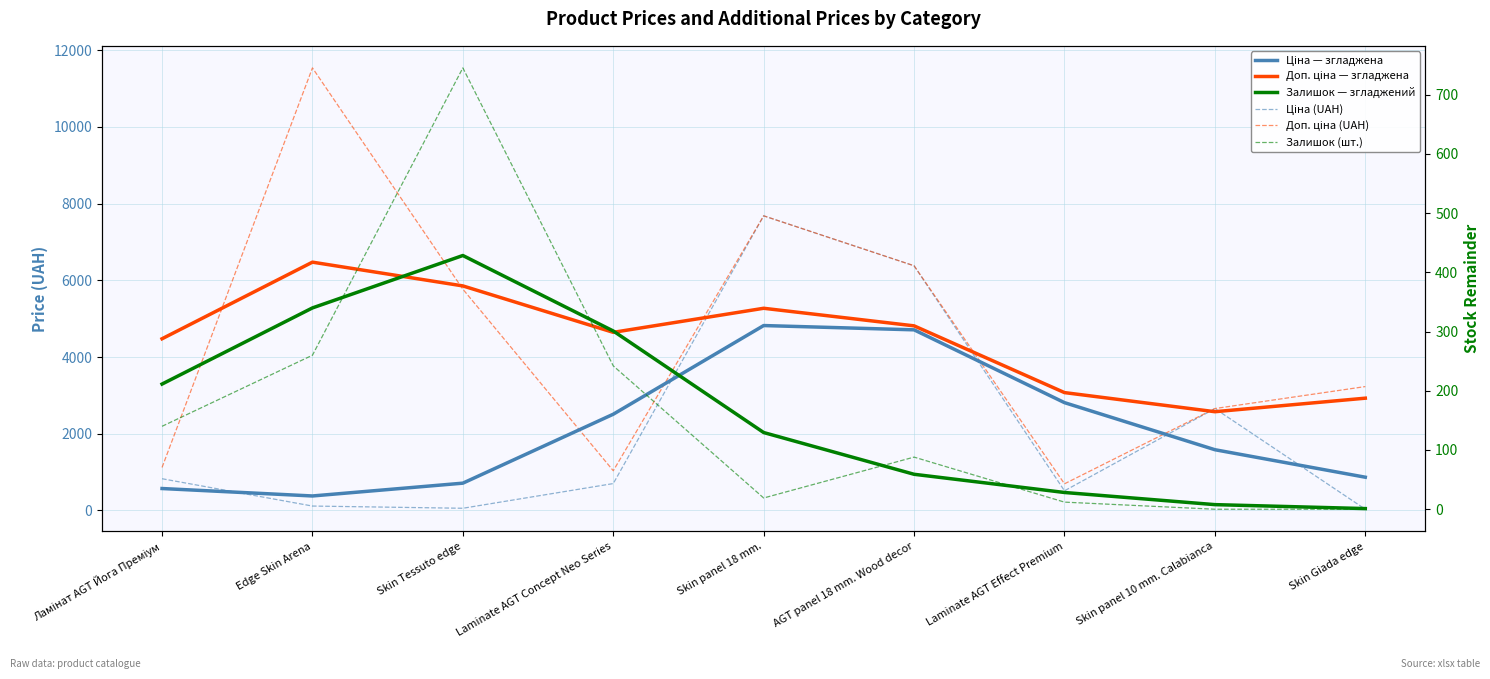

Reading left to right, list all the values displayed in this chart.

Ціна (UAH): 827.6	115.4	57.7	701.4	7680.9	6378.9	512.9	2656.7	32.3
Доп. ціна (UAH): 1121.5	11537.0	5769.0	1036.0	7680.9	6378.9	695.0	2657.0	3230.0
Ціна — згладжена: 572.2	378.2	712.1	2509.4	4820.7	4709.2	2811.0	1583.9	867.1
Доп. ціна — згладжена: 4476.1	6473.2	5853.9	4643.7	5270.9	4812.8	3072.8	2574.6	2927.3
Залишок (шт.): 140.0	260.0	745.0	242.0	19.0	88.0	12.0	0.0	0.0
Залишок — згладжений: 211.3	339.8	428.3	300.9	129.5	59.0	28.3	7.8	1.1